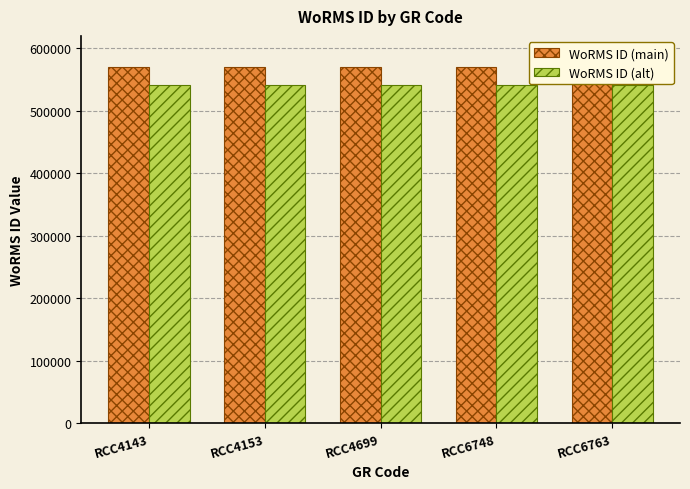

At which label is WoRMS ID (alt) closest to 542128?

RCC4143